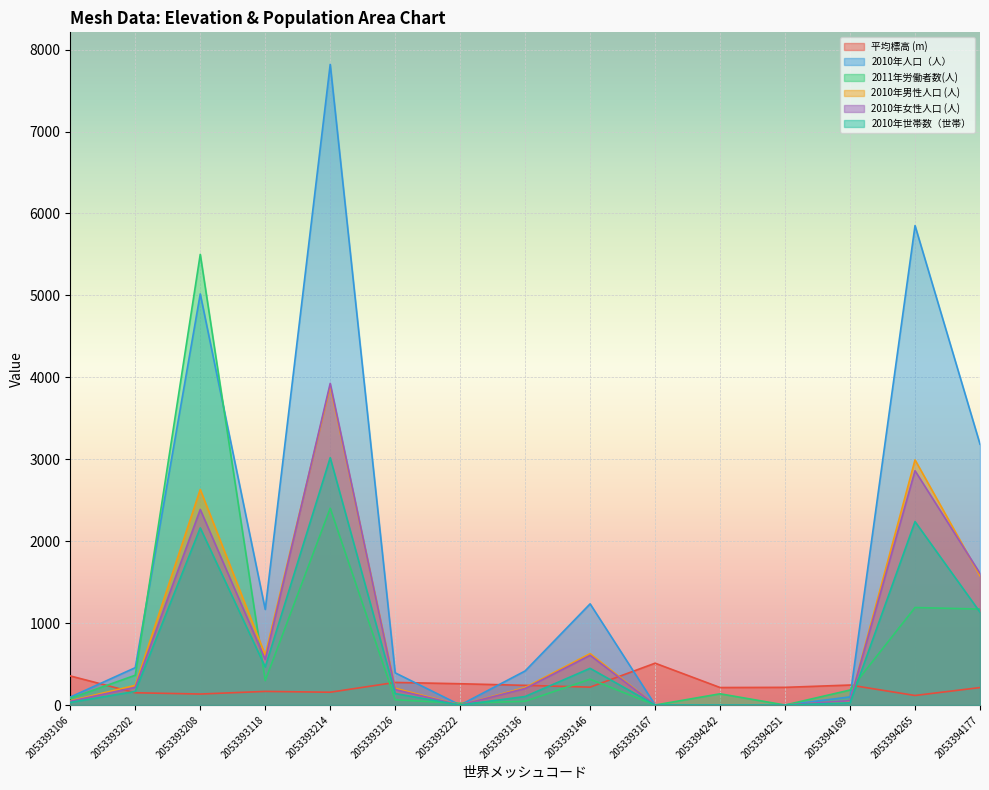

How many series are shown in this chart?

6